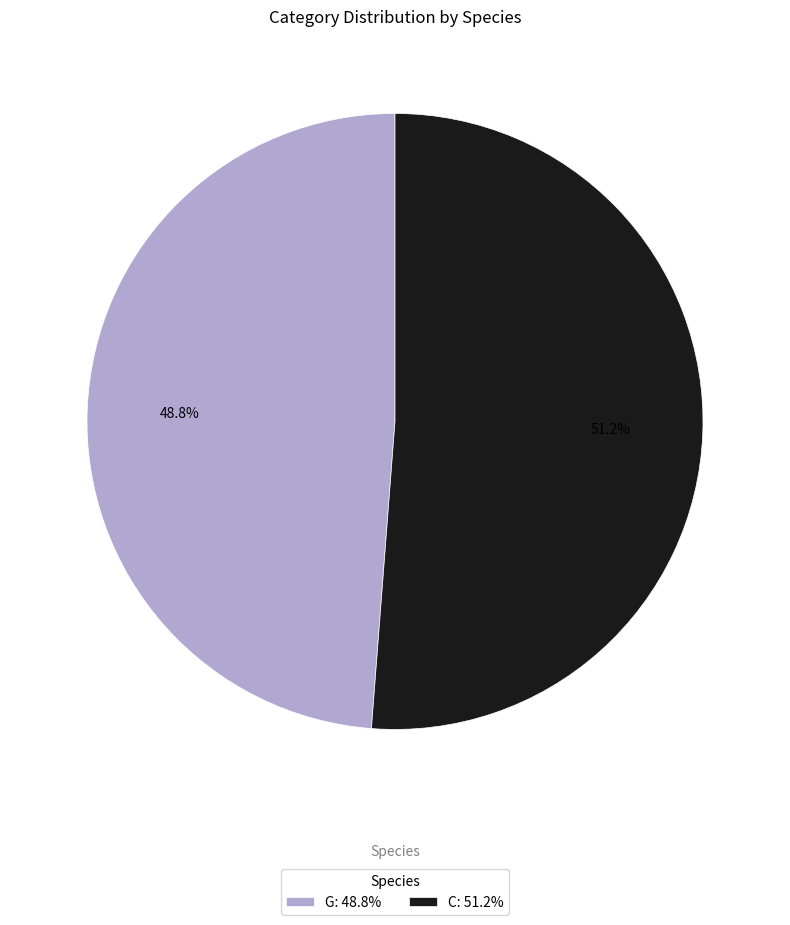

How many segments does this pie chart have?

2